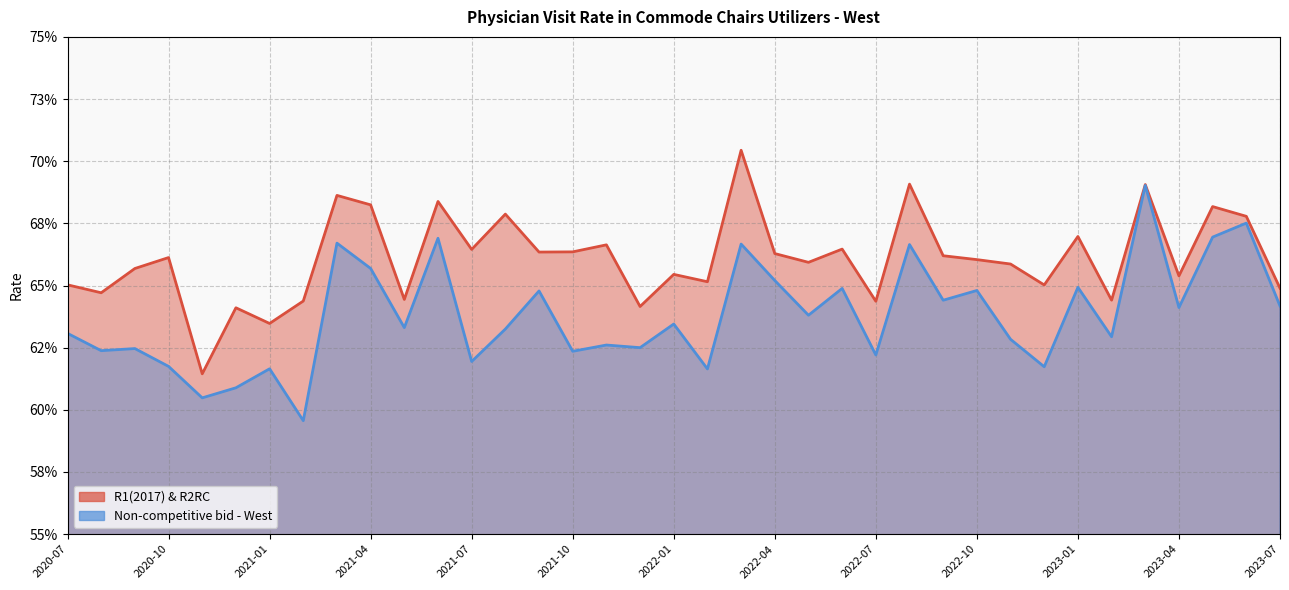

What position from the left is 2021-02?

8